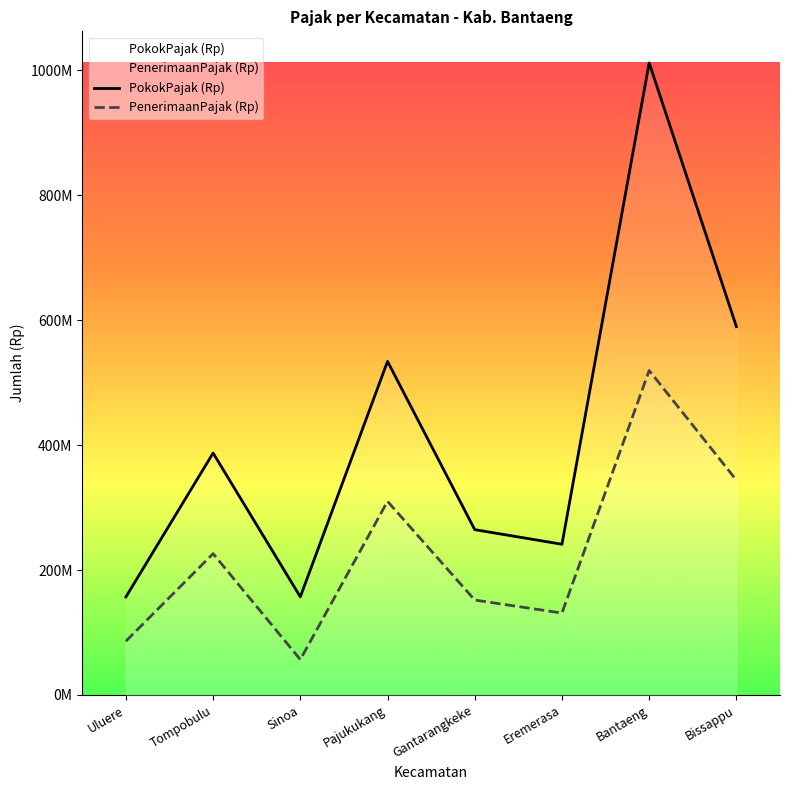

What position from the left is Gantarangkeke?

5